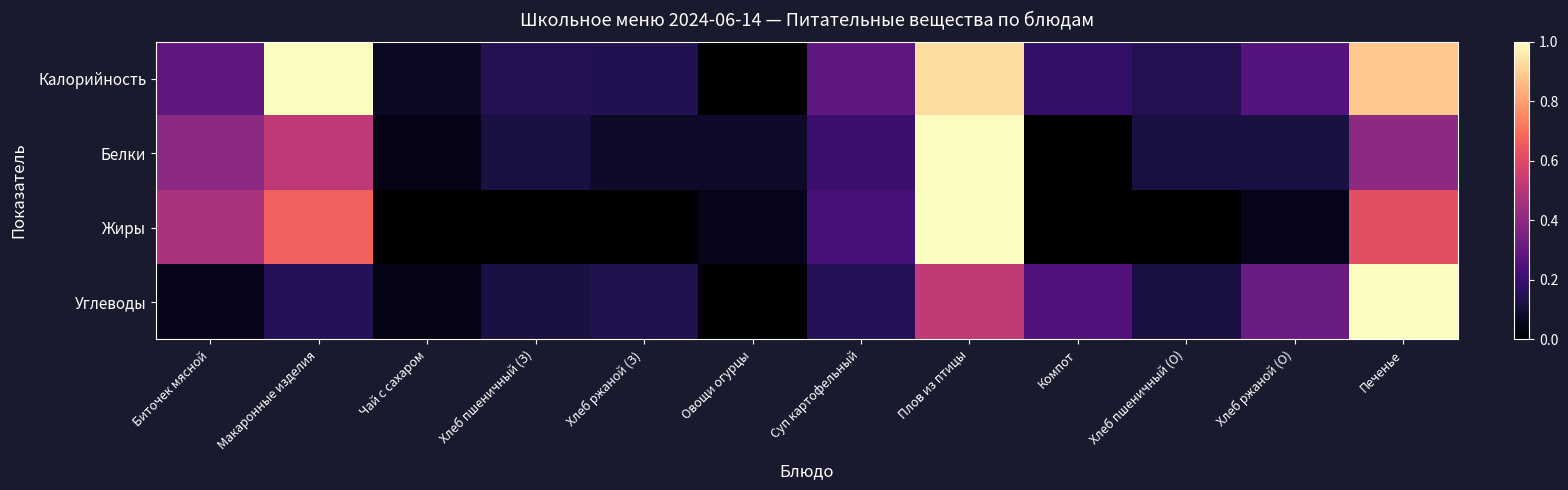

What is the difference between the highest and lowest values at Хлеб пшеничный (З)?

0.1